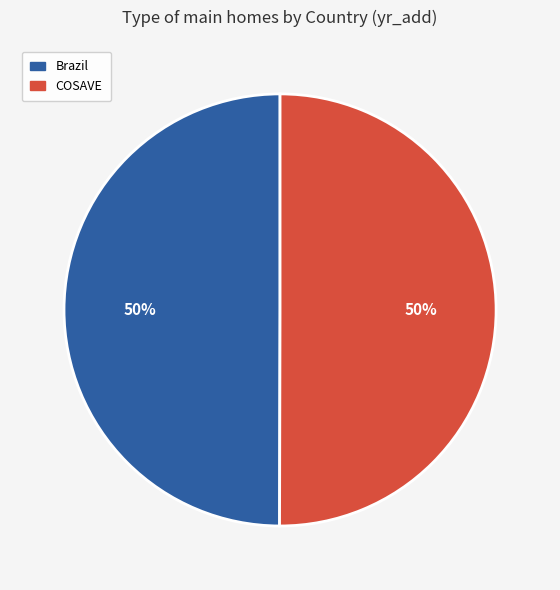

The Brazil slice represents 50% of the pie. True or false?

True